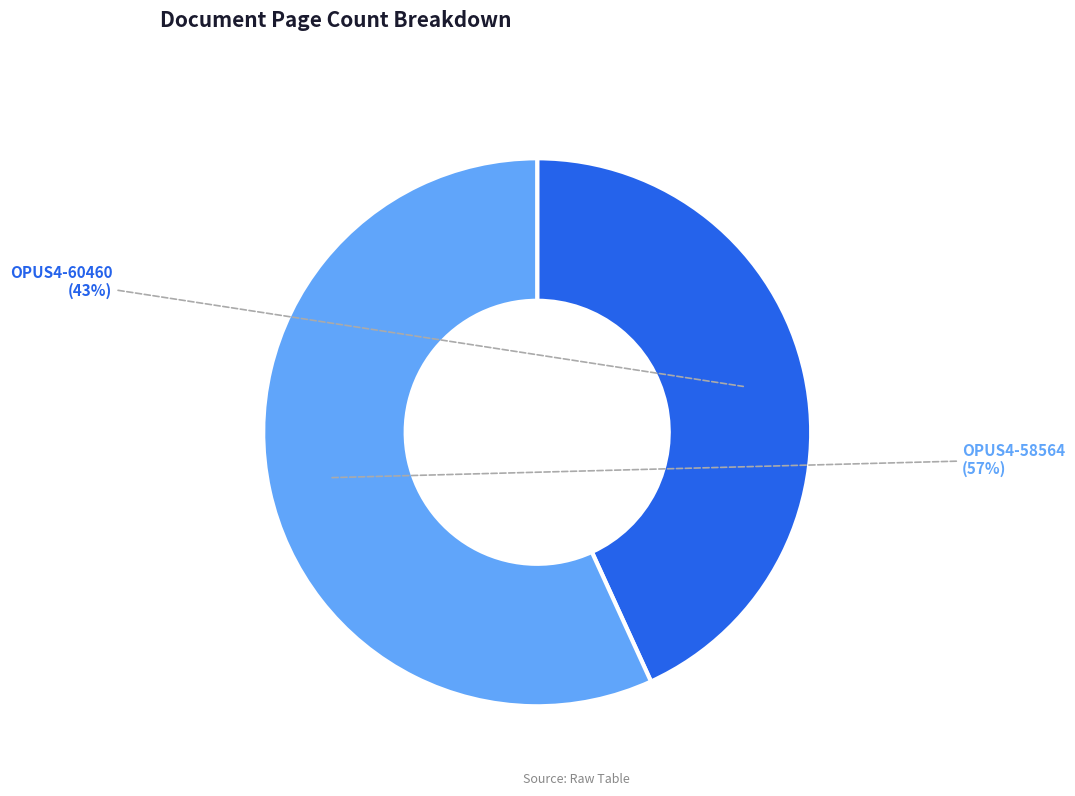

How many slices are in this pie chart?

2